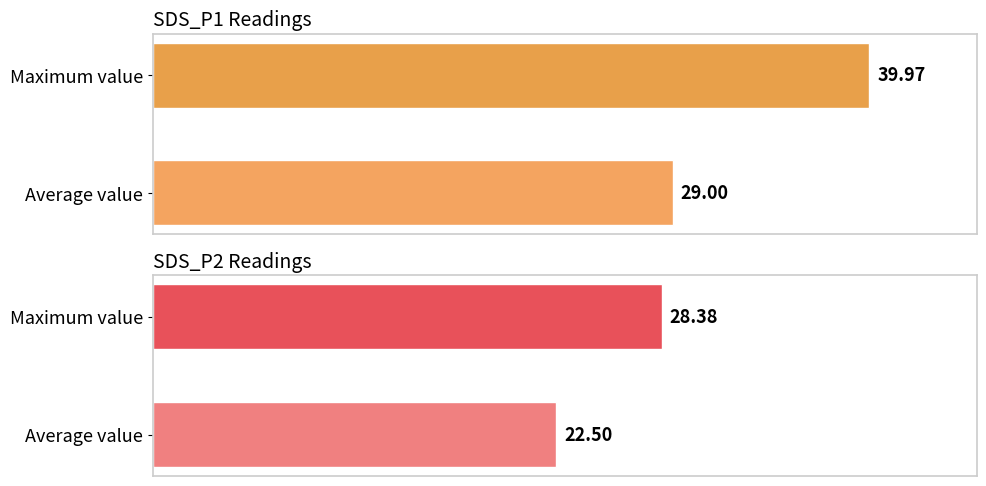

Which series has the largest total across all categories?

SDS_P1